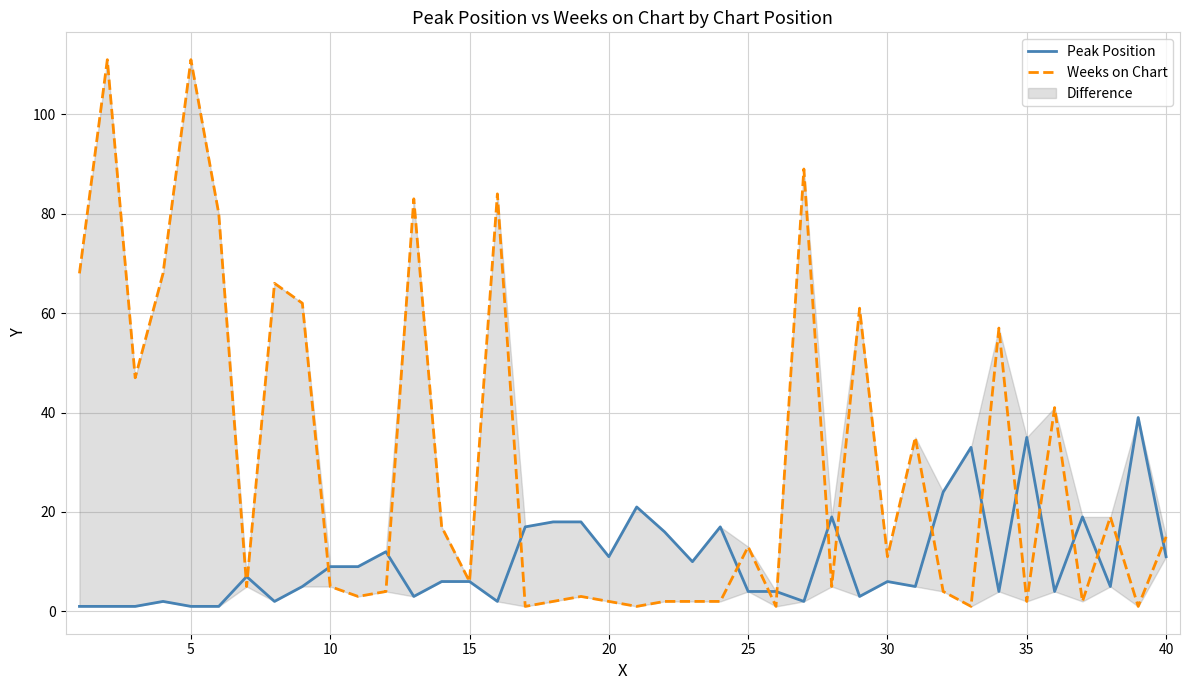

In Peak Position, how many points are higher than both neighbors (excluding endpoints)?

11